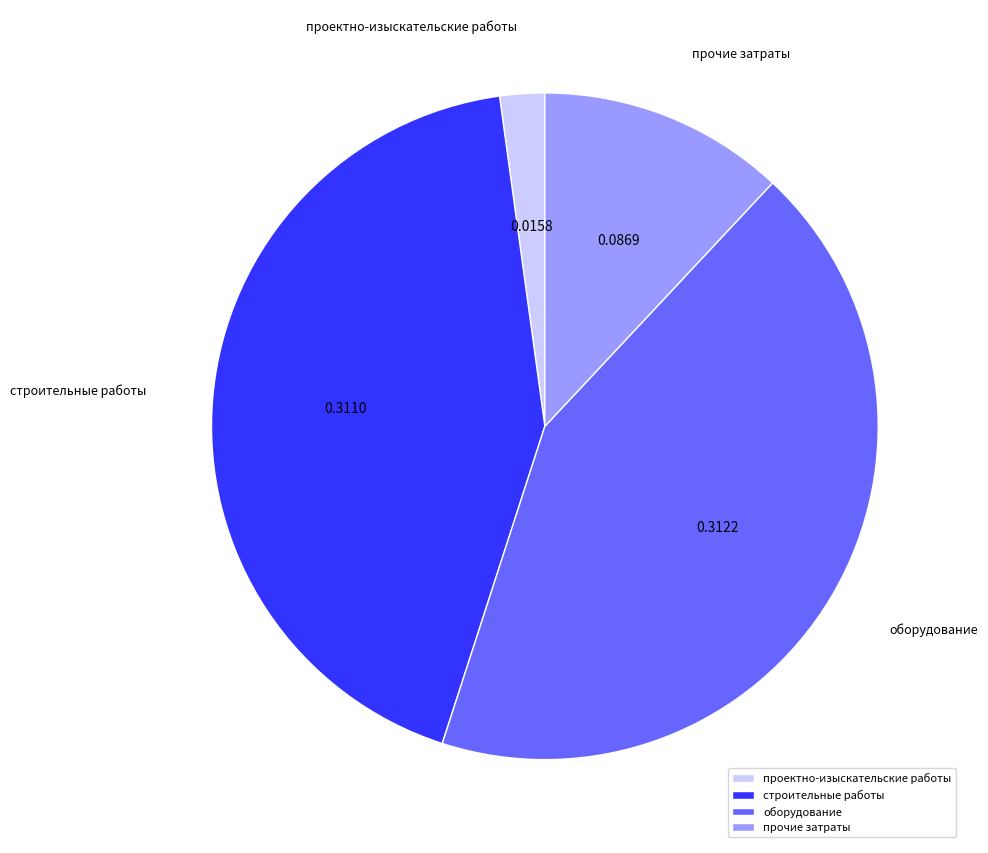

Which slice is the smallest?

проектно-изыскательские работы